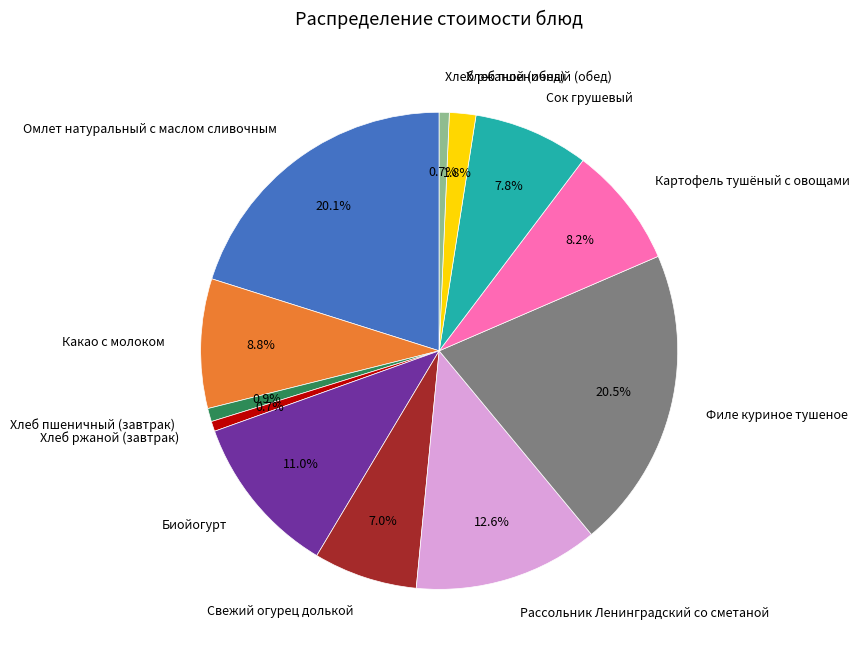

What is the total percentage of Рассольник Ленинградский со сметаной and Картофель тушёный с овощами?

20.8%